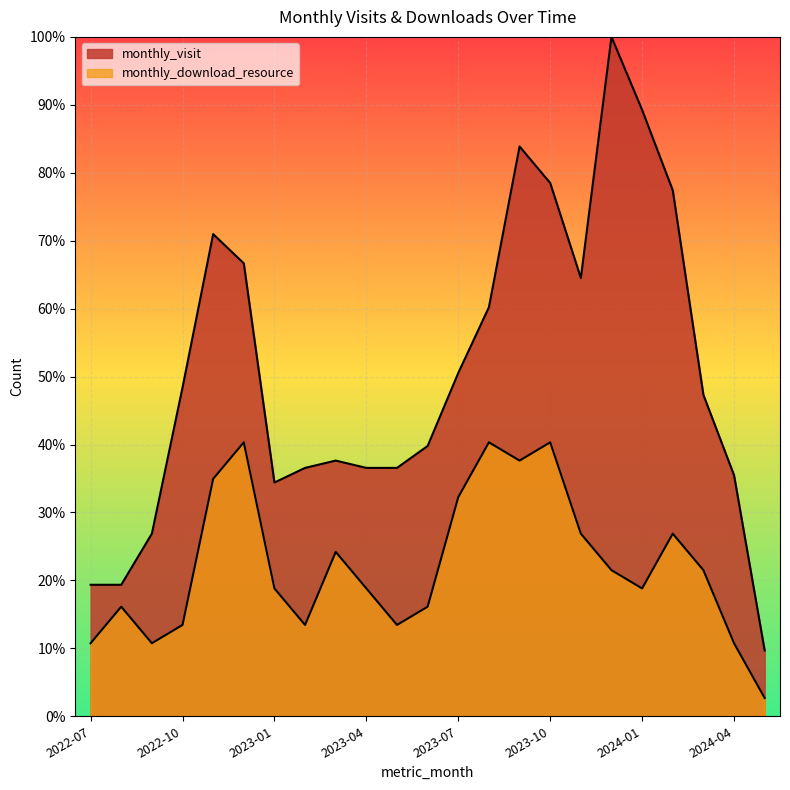

How many interior local peaks does the monthly_download_resource series have?

6